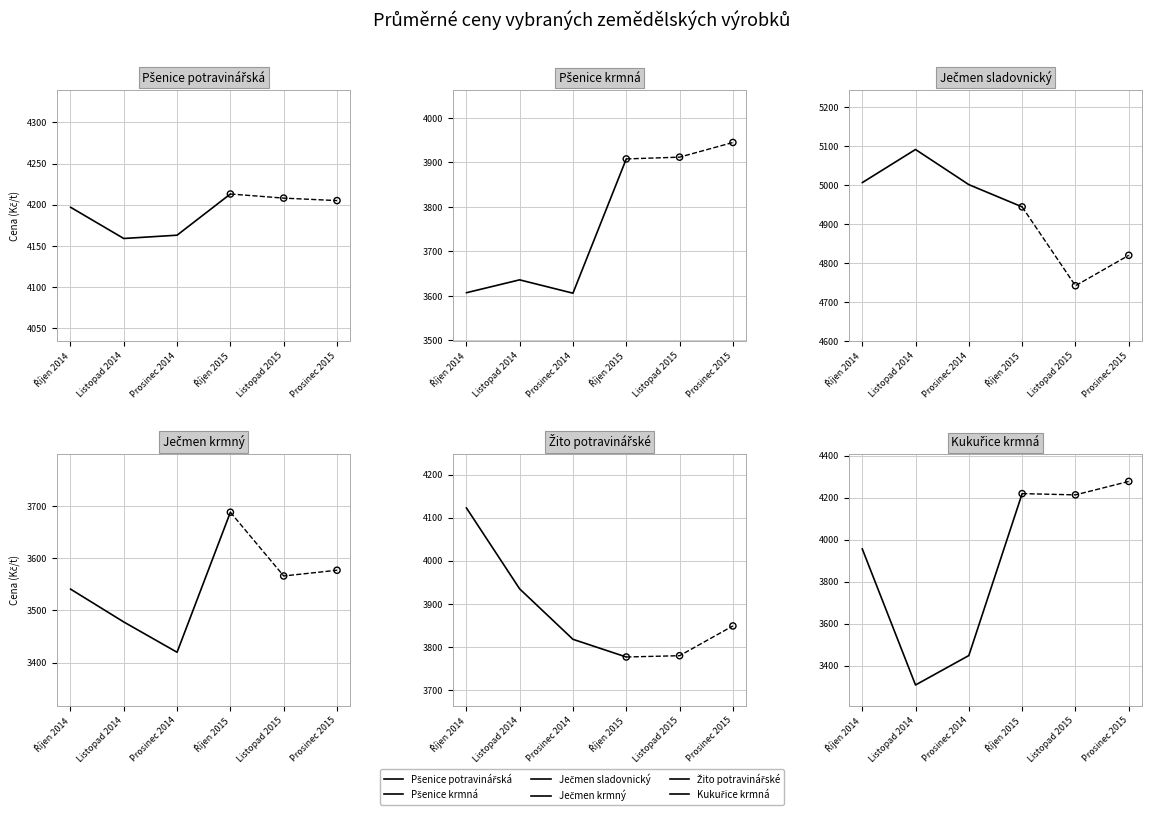

Which series has the largest total across all categories?

Ječmen sladovnický